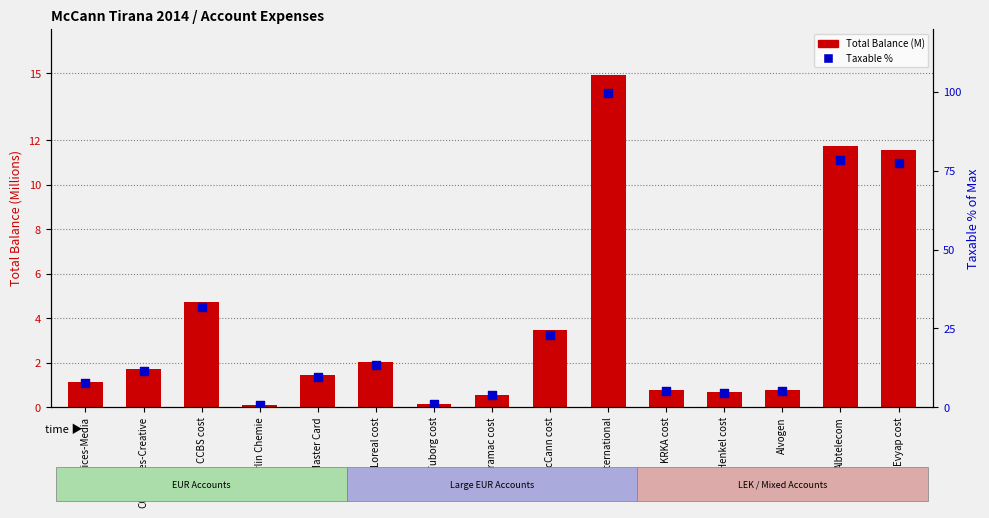

Which series has the largest total across all categories?

Taxable % of Max